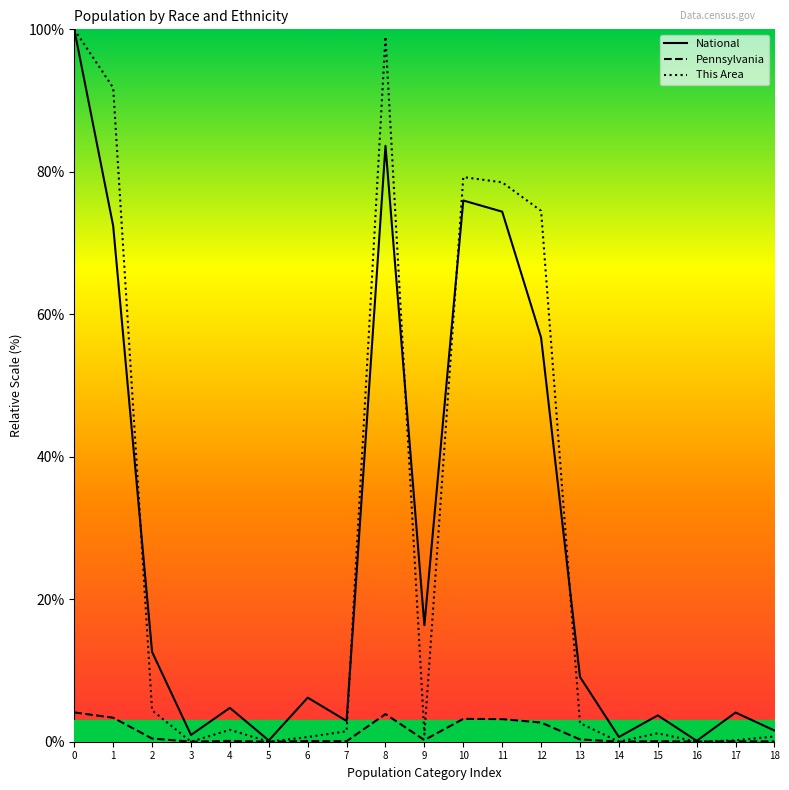

How many intersections are there between Pennsylvania and This Area?

8